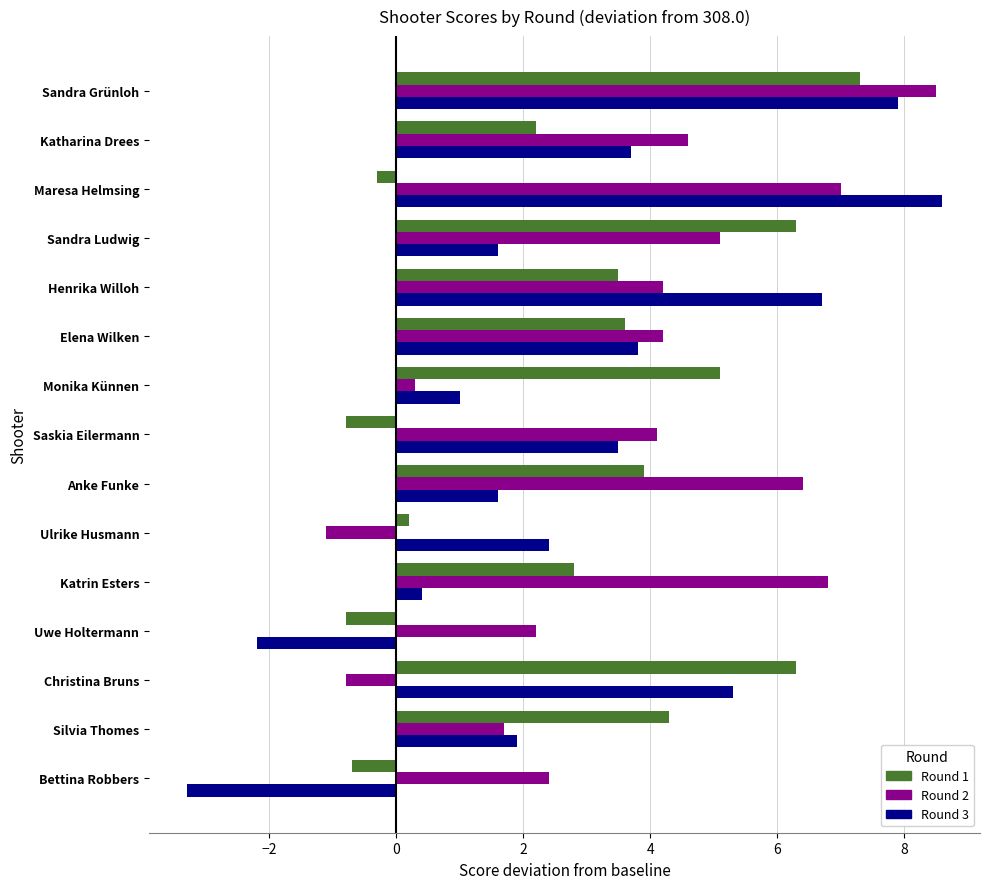

At how many categories does at least one series exceed 3?

12